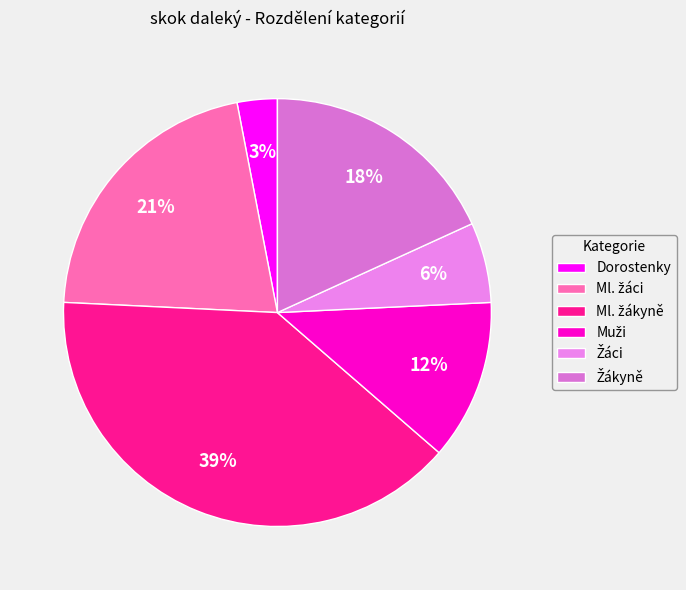

To the nearest percent, what is the combined percentage of Žáci and Dorostenky?

9%